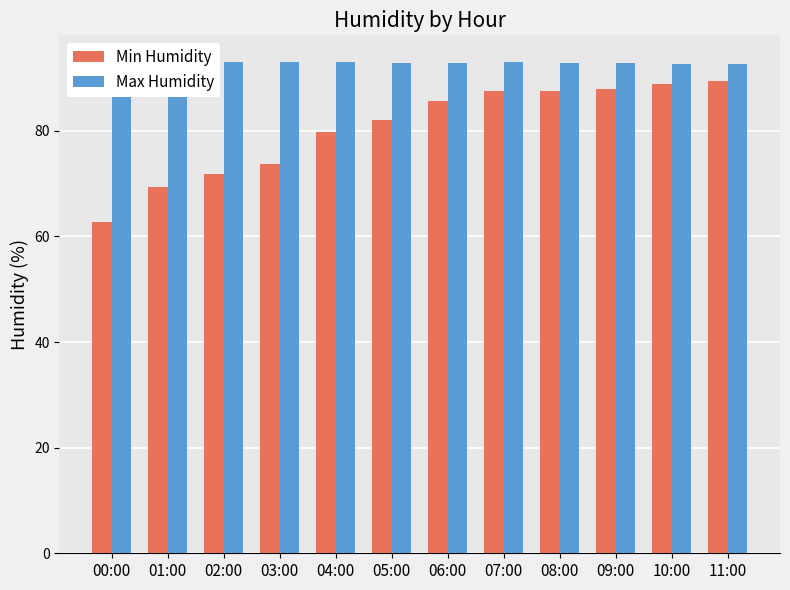

Is it true that Min Humidity equals 88.0 at 09:00?

True